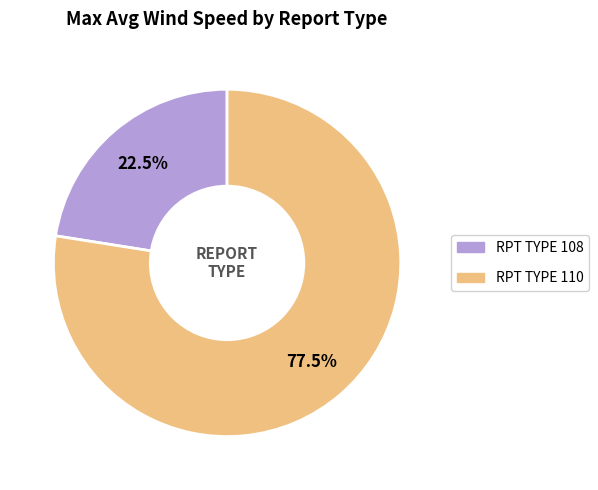

Does any single category account for the majority?

Yes